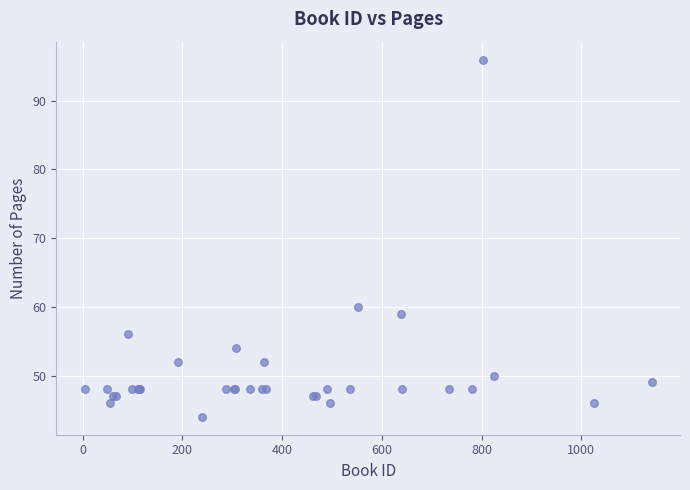

What Y value in the scatter plot is closest to 70?

60